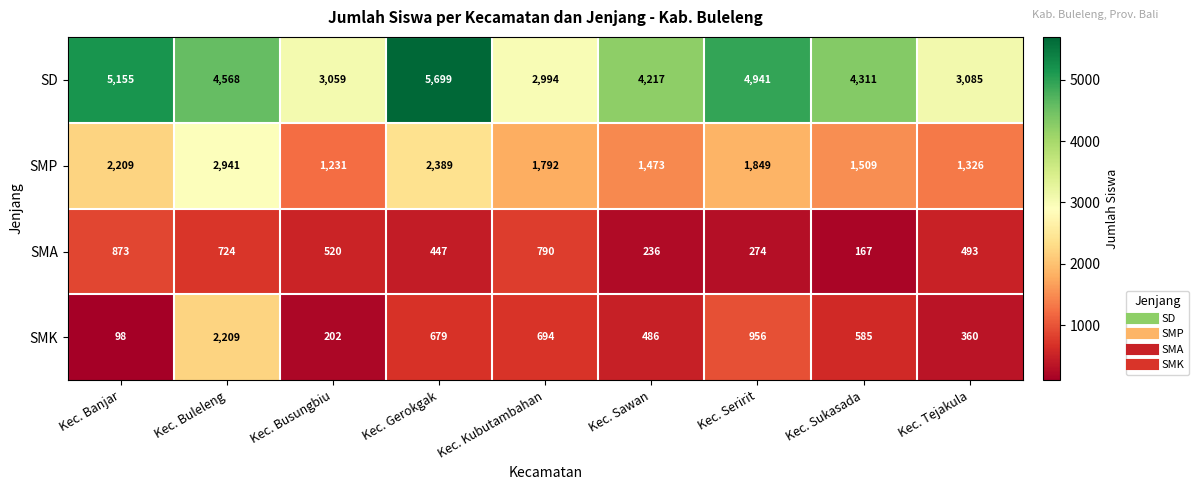

At which label does SMP first exceed 1792?

Kec. Banjar